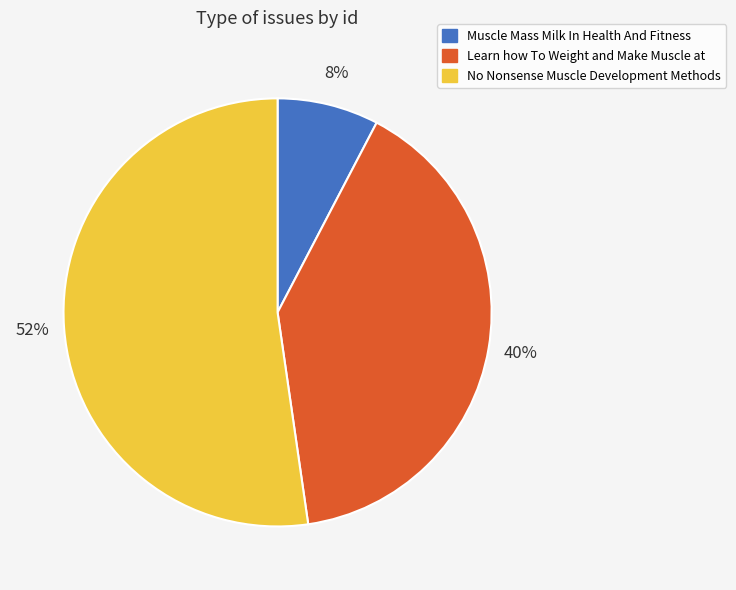

True or false: No Nonsense Muscle Development Methods accounts for 64% of the total.

False